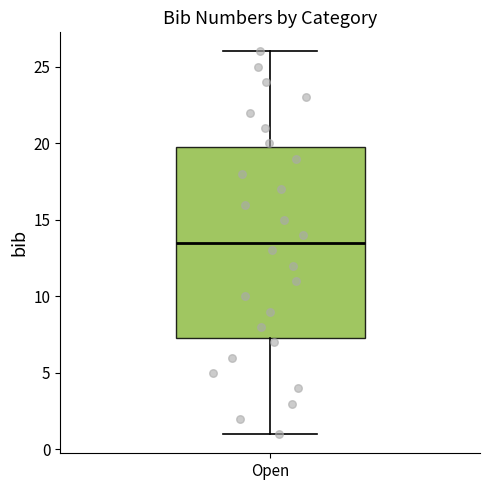

Where does the lower whisker of the box for Open end on the y-axis? The values are not printed on the chart, so give them approximately, as read against the axis.

1.0